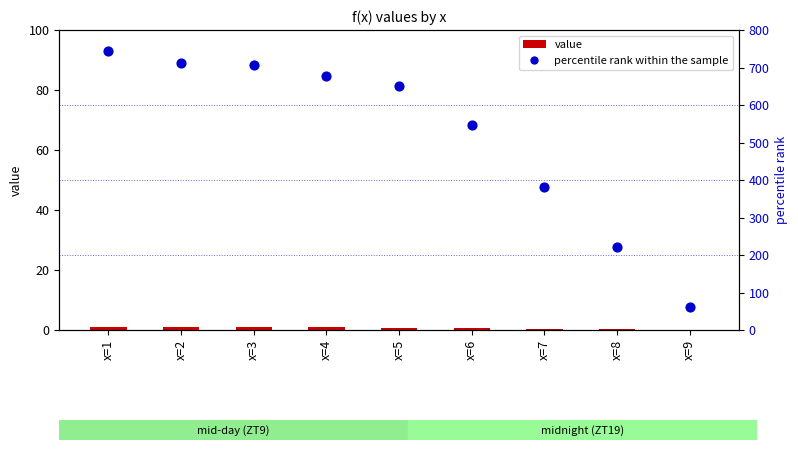

At which category is the sum across all series the highest?

x=1